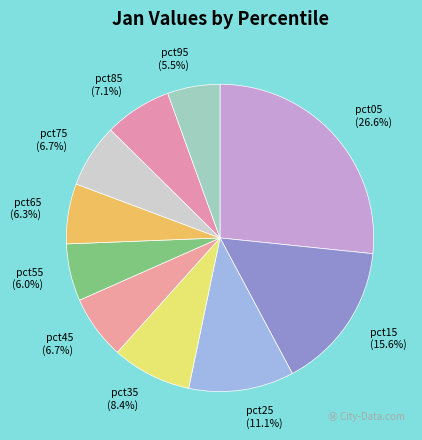

To the nearest percent, what is the difference between the largest and smallest slice percentages?

21%